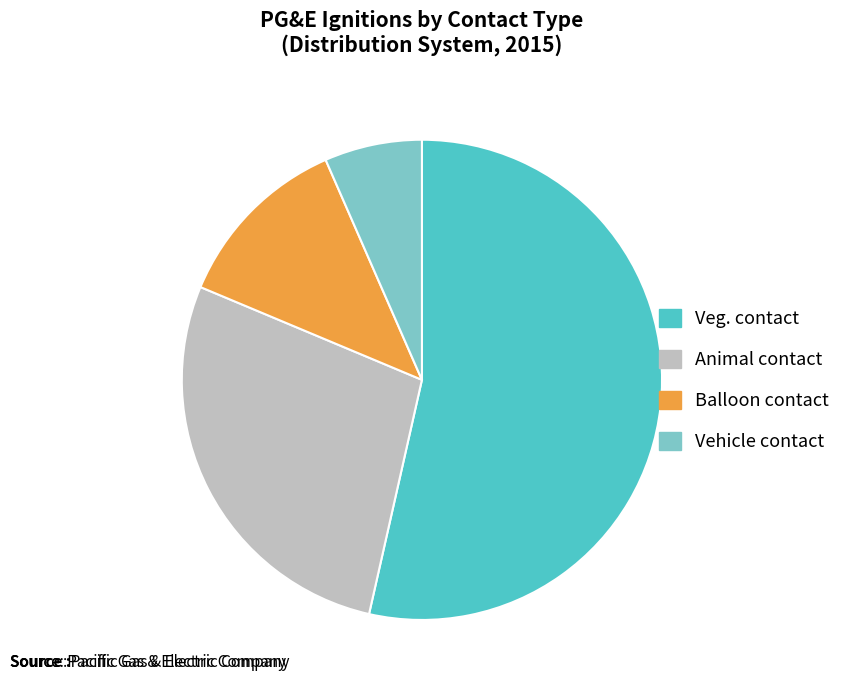

Is it true that Balloon contact is 12% of the pie?

True